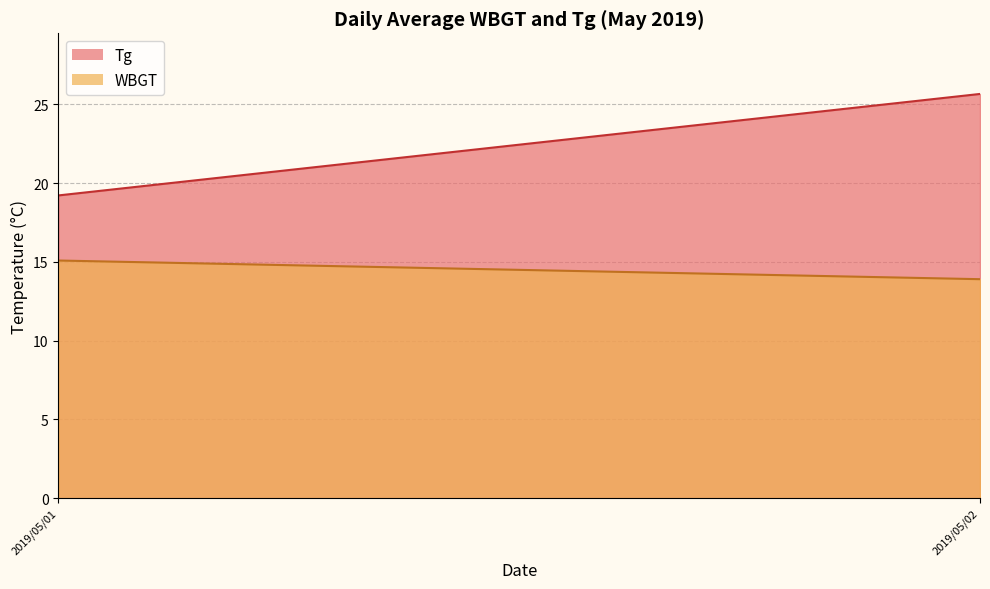

True or false: Tg and WBGT intersect in this chart.

False